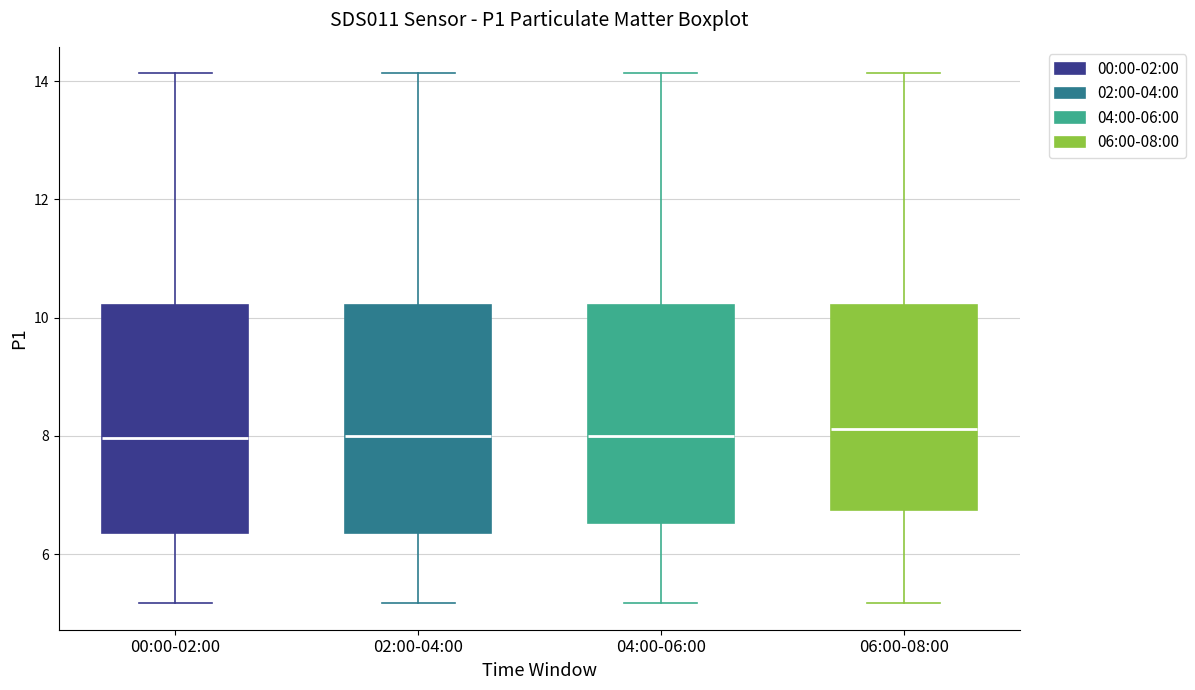

Reading left to right, transcribe this box plot: for each box, give where its median line is, the range the box spans, and where its two whiskers end, as read against the y-axis. The values are not printed on the chart, so give them approximately, as read against the axis.

00:00-02:00: median 8.0, box 6.4 to 10.2, whiskers 5.2 to 14.2
02:00-04:00: median 8.0, box 6.4 to 10.2, whiskers 5.2 to 14.2
04:00-06:00: median 8.0, box 6.6 to 10.2, whiskers 5.2 to 14.2
06:00-08:00: median 8.2, box 6.8 to 10.2, whiskers 5.2 to 14.2